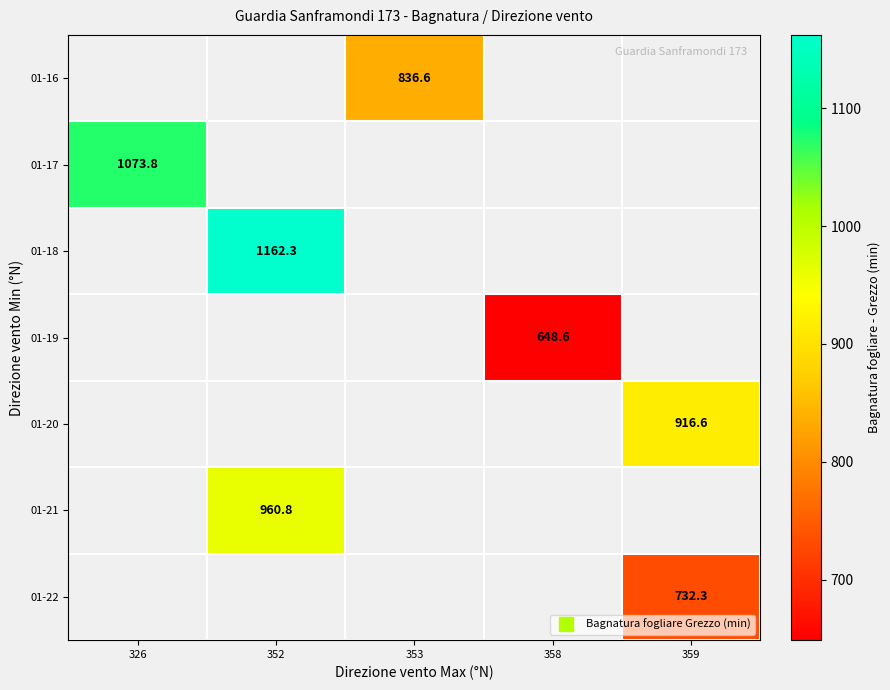

At which category does the chart reach its minimum across all series?

358